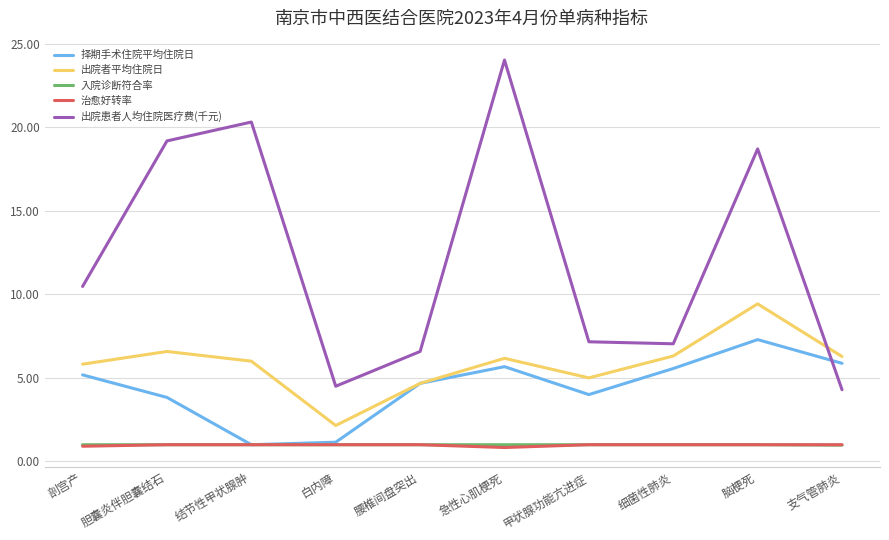

Is it true that 择期手术住院平均住院日 equals 3.8 at 胆囊炎伴胆囊结石?

True